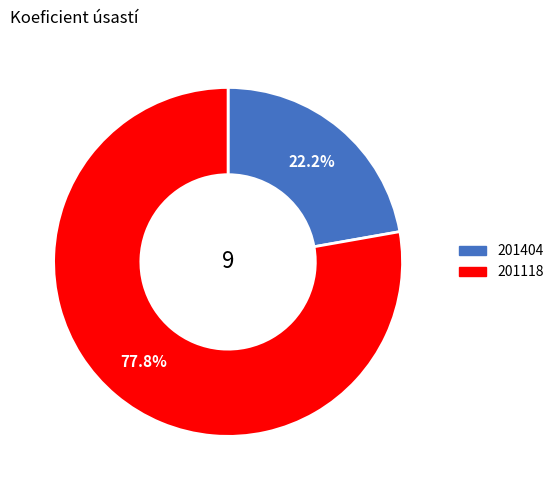

Count the number of slices in the pie.

2